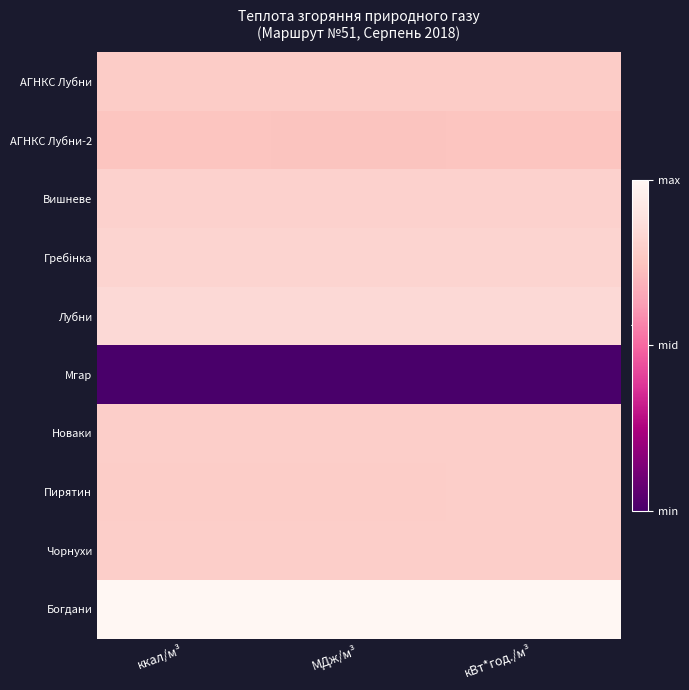

What is the difference between the highest and lowest values at МДж/м³?

1.0